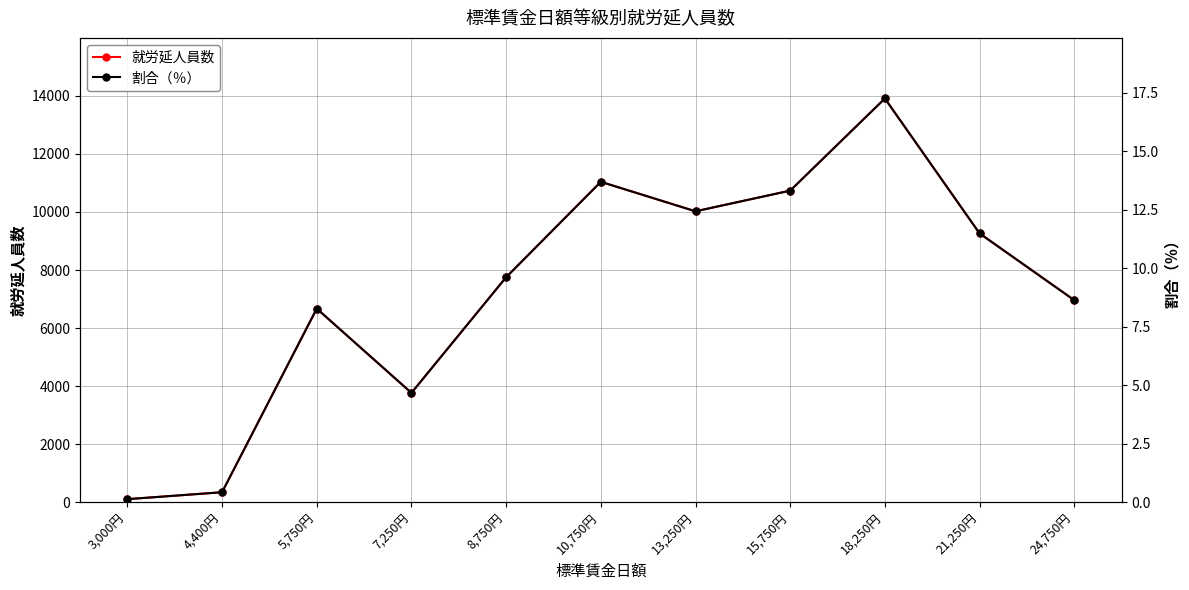

Reading right to left, what are all the values shown in this chart?

就労延人員数: 24,750円=6964.0	21,250円=9262.0	18,250円=13906.0	15,750円=10734.0	13,250円=10023.0	10,750円=11037.0	8,750円=7753.0	7,250円=3772.0	5,750円=6673.0	4,400円=352.0	3,000円=114.0
割合（％）: 24,750円=8.6	21,250円=11.5	18,250円=17.3	15,750円=13.3	13,250円=12.4	10,750円=13.7	8,750円=9.6	7,250円=4.7	5,750円=8.3	4,400円=0.4	3,000円=0.1